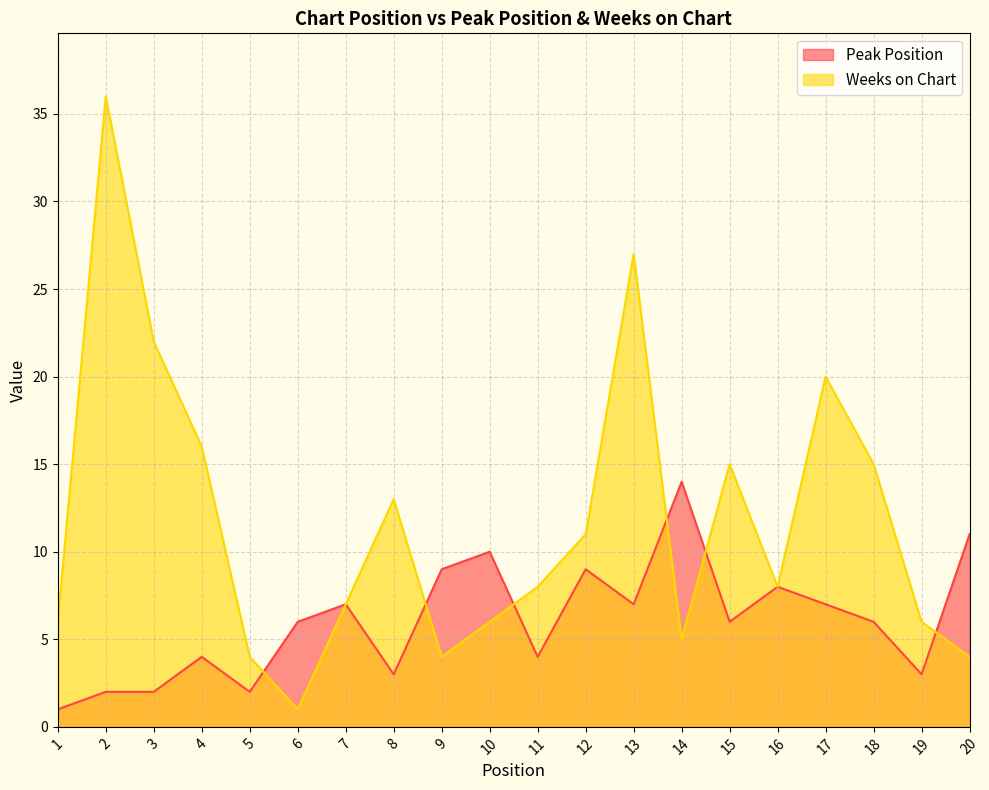

What is the value of the Peak Position point at the 11th from the left?

4